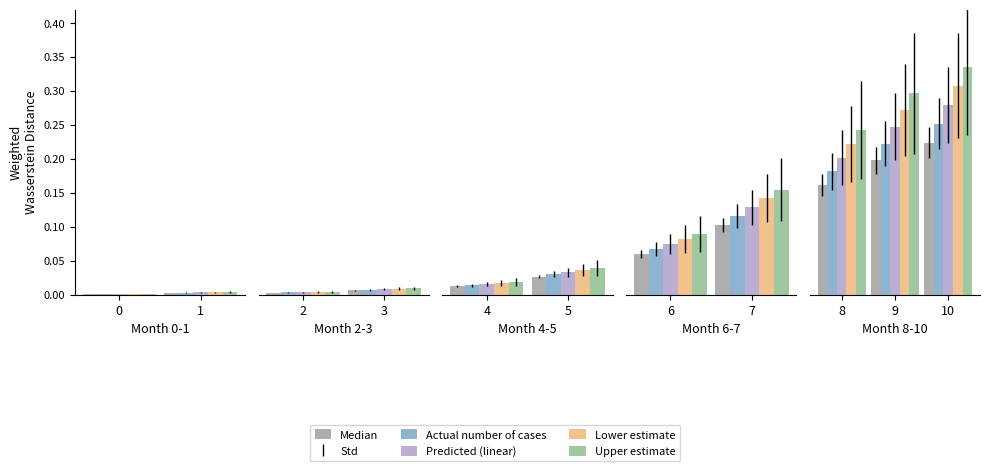

At 0, list the series in order from largest to smallest.

Upper estimate, Lower estimate, Predicted (linear), Actual number of cases, Median